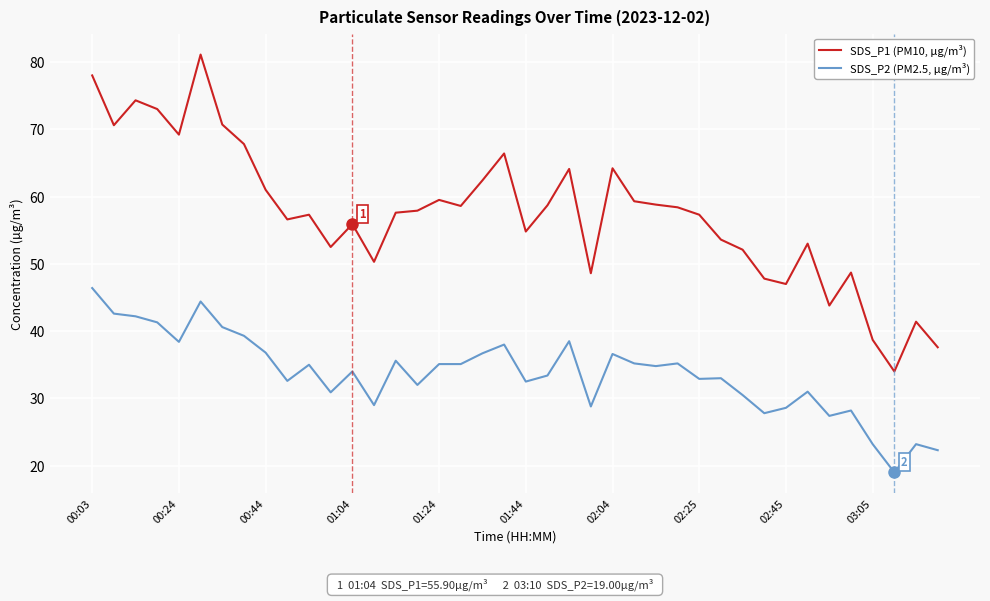

Which series has the widest spread of values?

SDS_P1 (PM10, µg/m³)